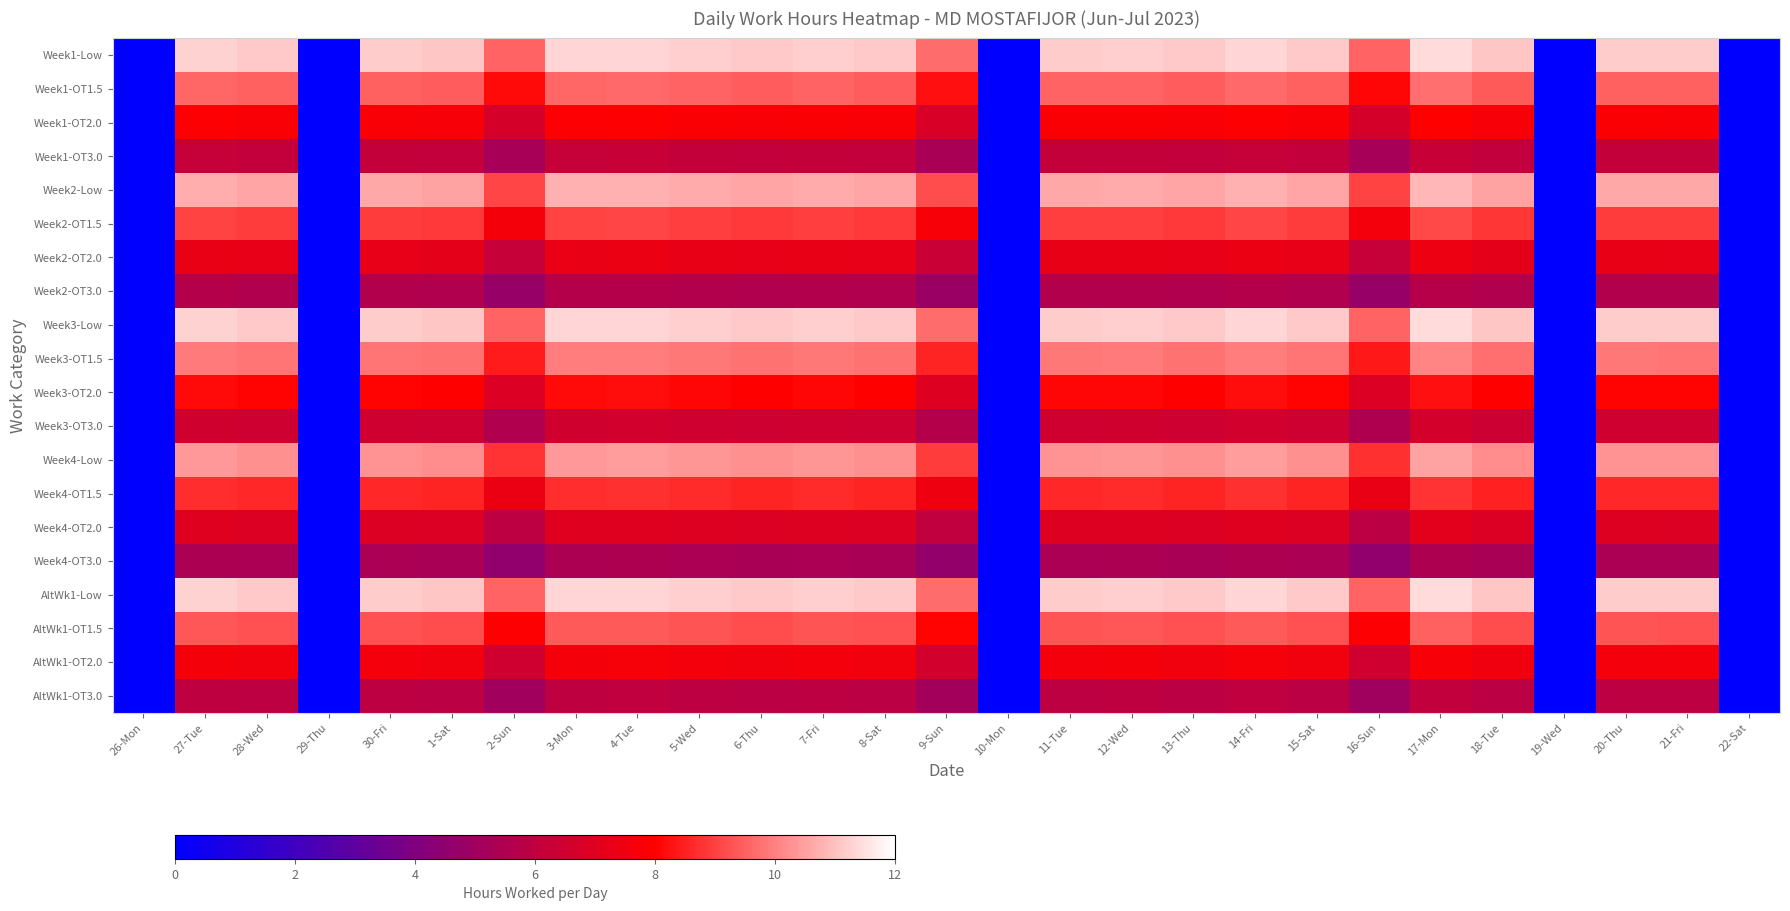

How many series are shown in this chart?

20